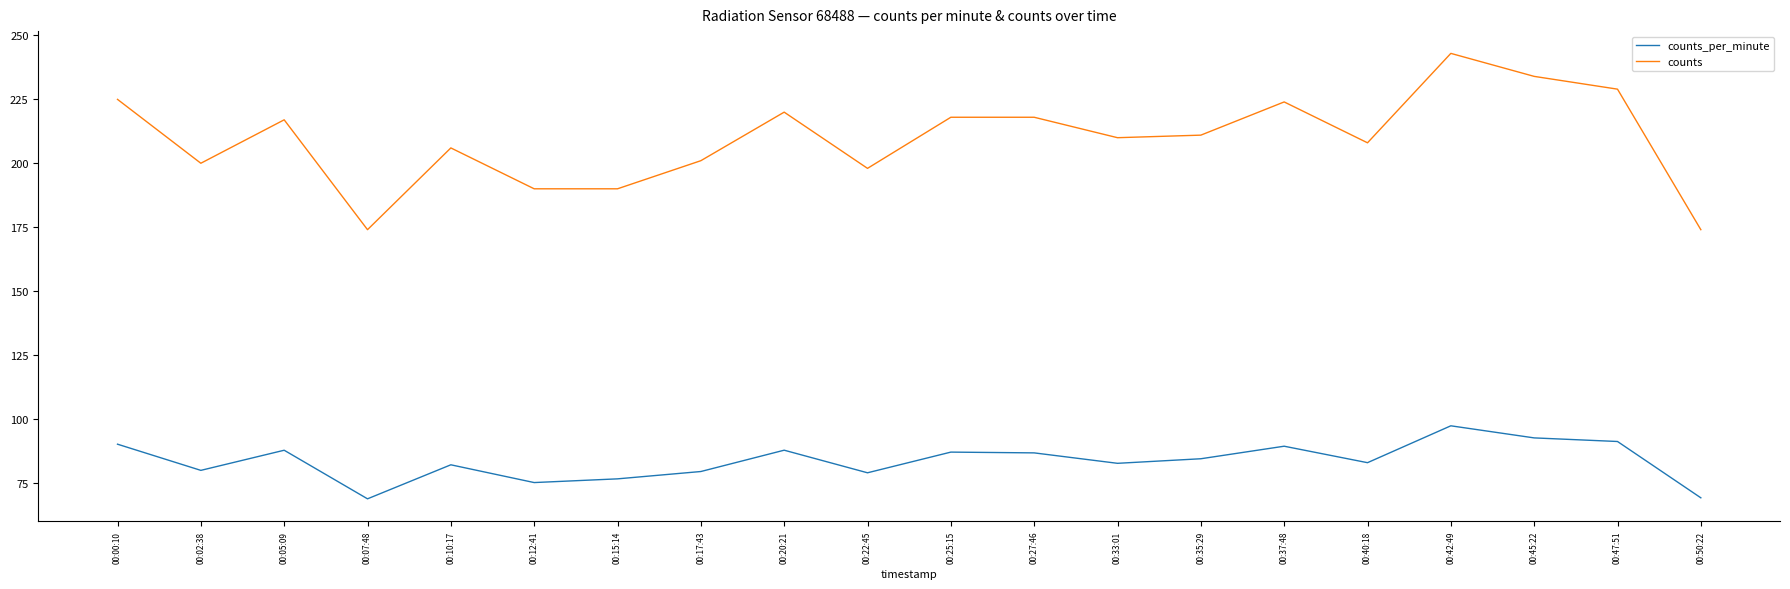

The value of counts at 00:05:09 is 217.0. True or false?

True